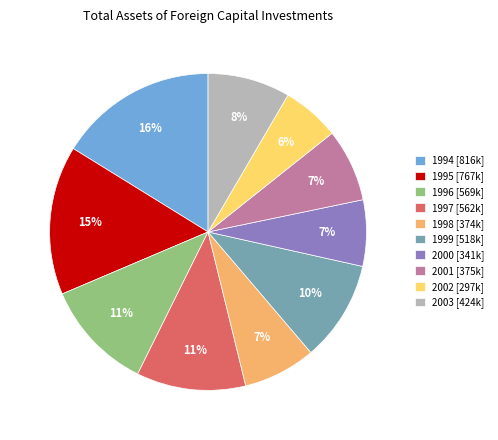

Do 1998 [374k] and 2001 [375k] together represent more than half of the pie?

No